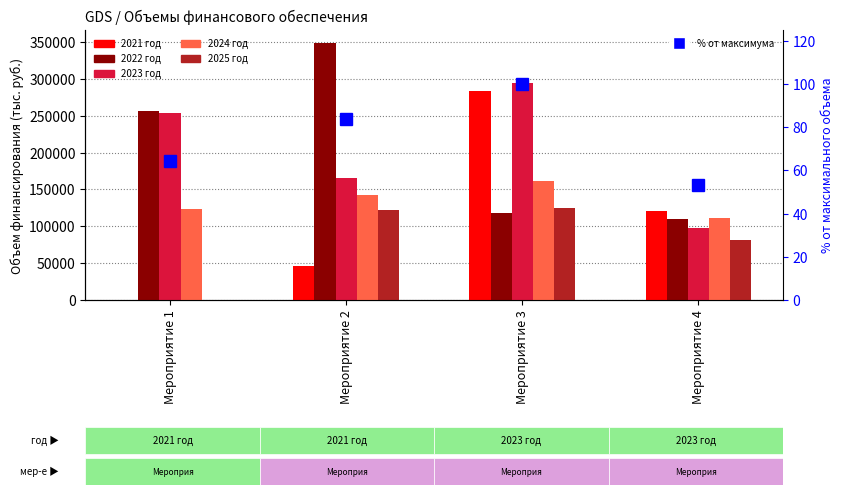

Which label corresponds to the smallest value in the chart?

Мероприятие 1